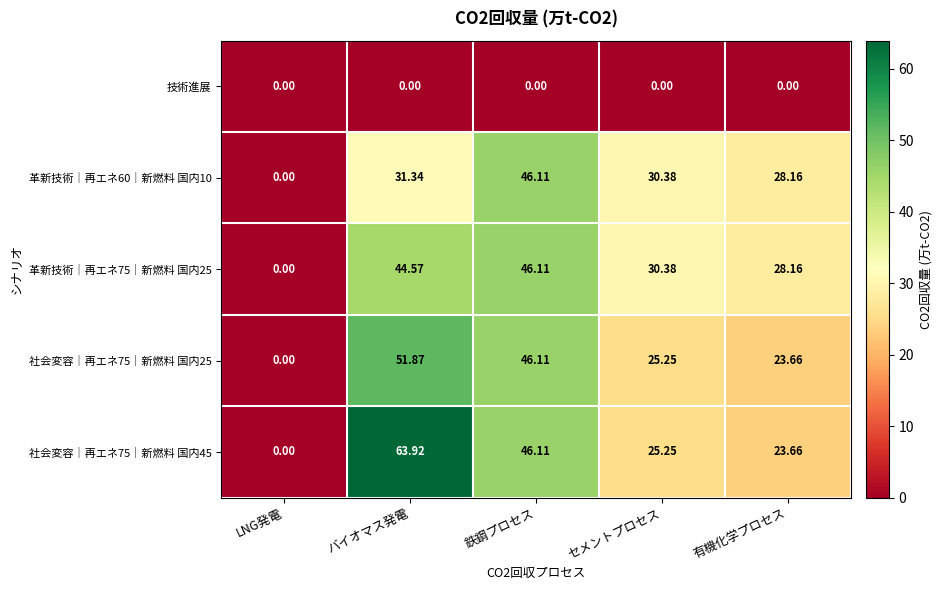

At which category is the sum across all series the highest?

バイオマス発電